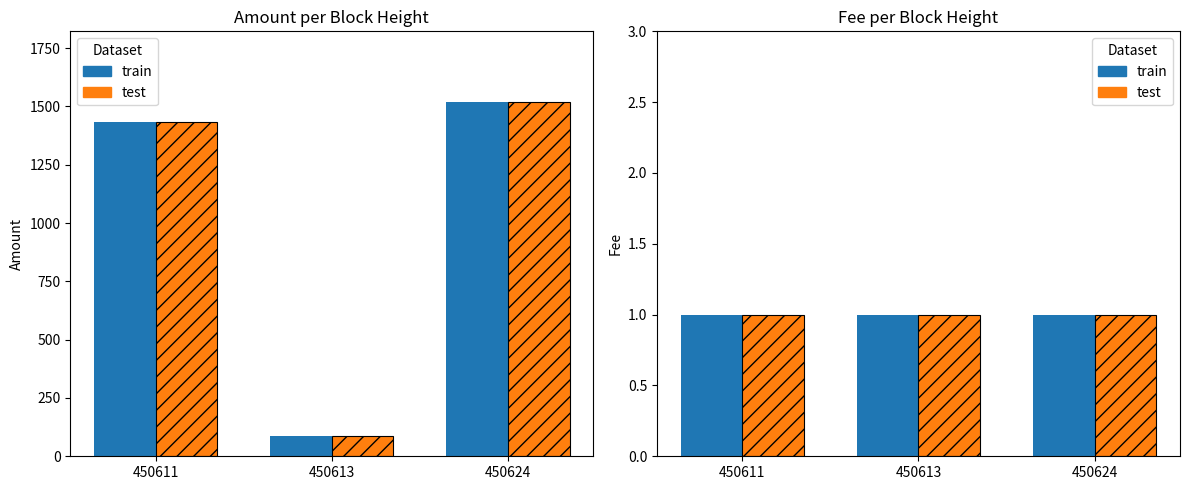

What is the value of the Fee bar at the 3rd from the left?

1.0